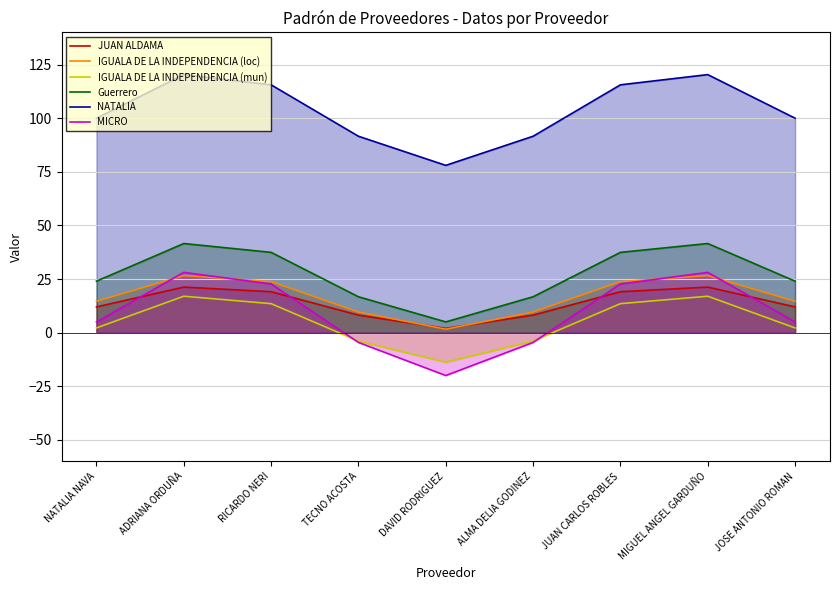

The value of IGUALA DE LA INDEPENDENCIA (mun) at DAVID RODRIGUEZ is -13.8. True or false?

True